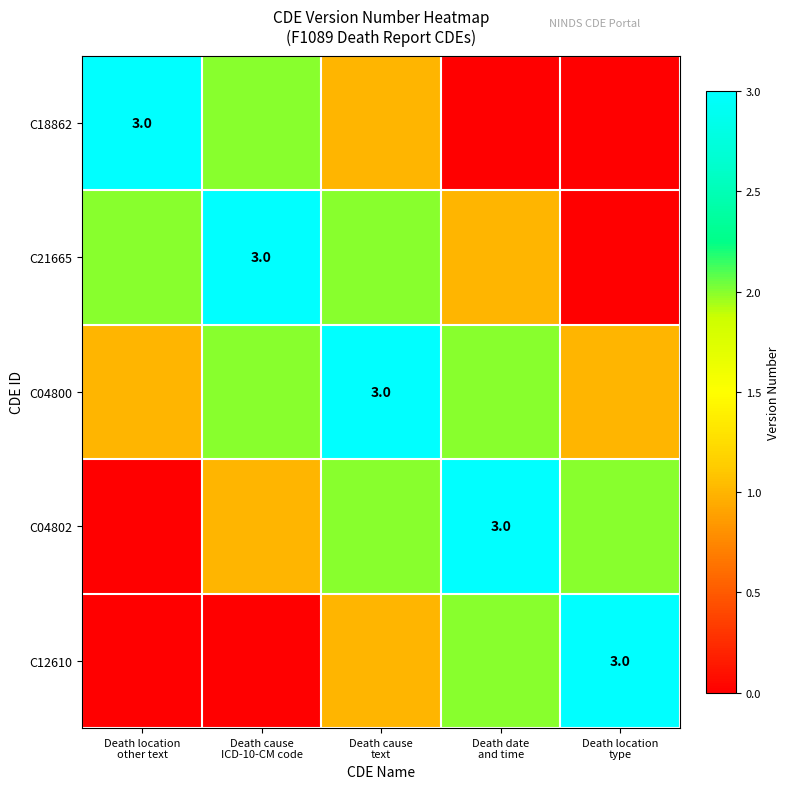

Which series has the widest spread of values?

C18862